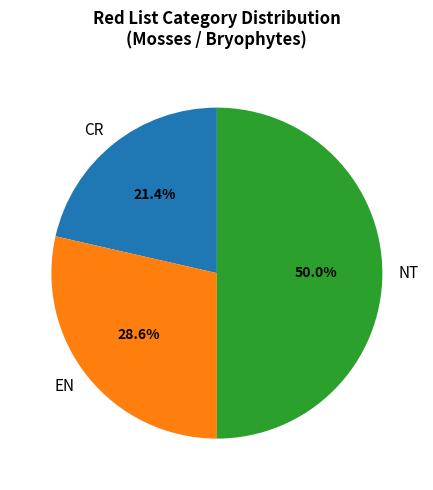

Rank the categories by value from lowest to highest.

CR, EN, NT